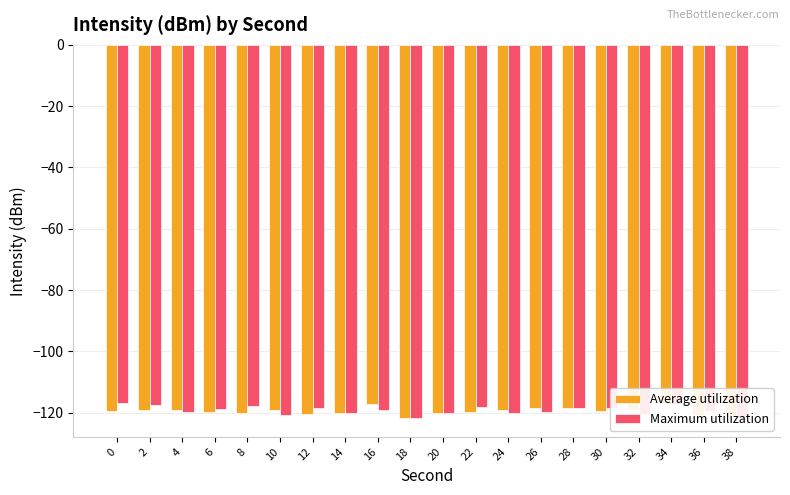

List the labels in order of Maximum utilization value, smallest first.

38, 18, 10, 32, 14, 24, 20, 26, 4, 36, 16, 6, 28, 30, 12, 22, 8, 2, 34, 0